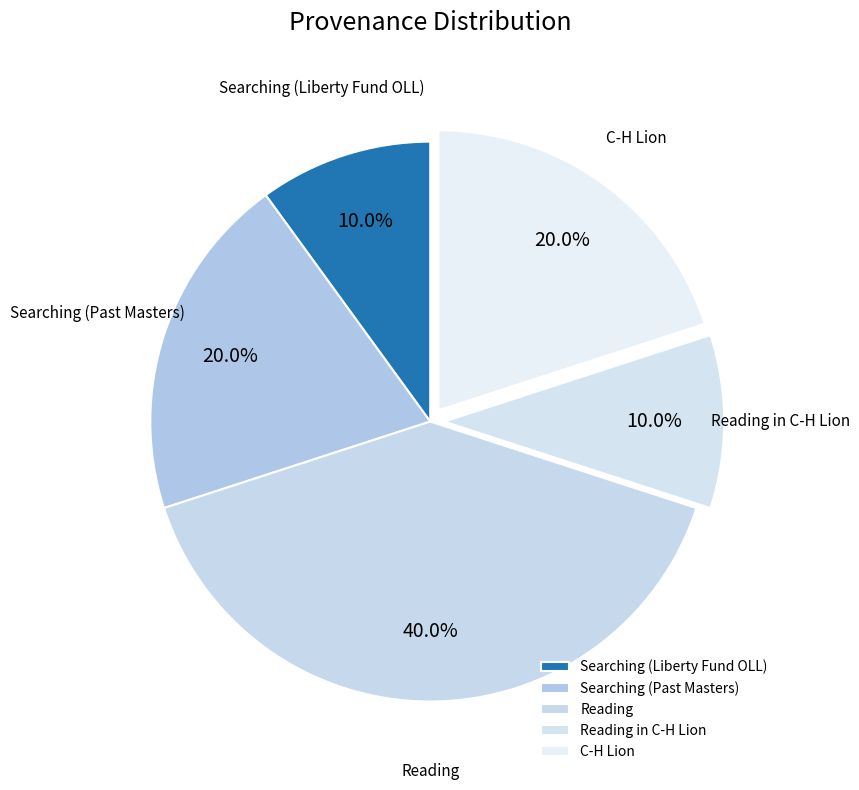

How much of the chart is everything except Reading?

60.0%